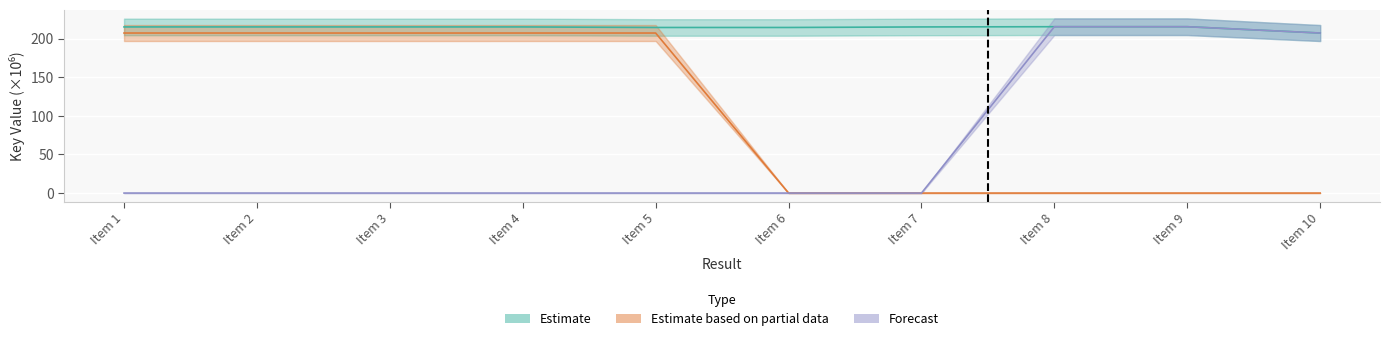

Reading left to right, transcribe all the data shown in this chart.

Estimate: 215.2	215.2	215.2	215.2	214.5	214.5	215.2	215.5	215.5	207.3
Estimate based on partial data: 207.3	207.3	207.3	207.3	207.3	0.0	0.0	0.0	0.0	0.0
Forecast: 0.0	0.0	0.0	0.0	0.0	0.0	0.0	215.5	215.5	207.3